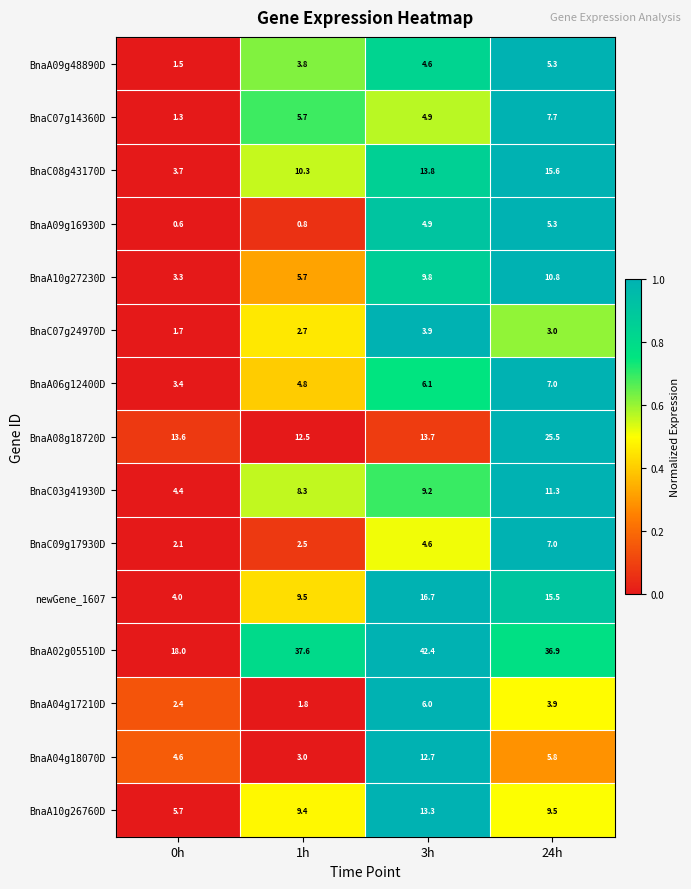

Which category has the lowest value in the BnaC09g17930D series?

0h